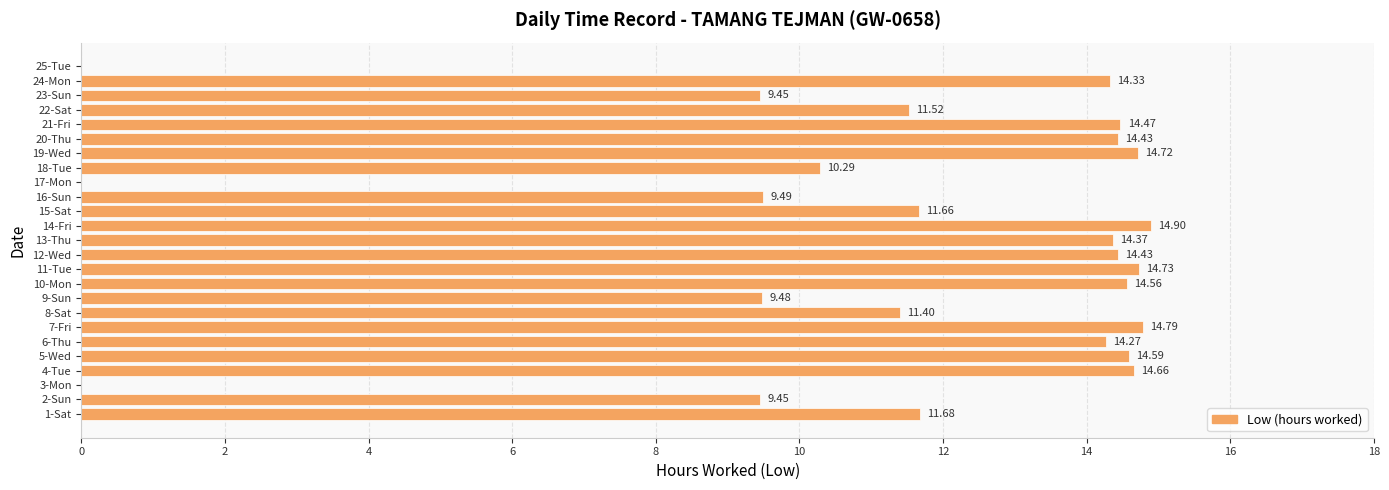

What is the greatest value displayed?

14.9